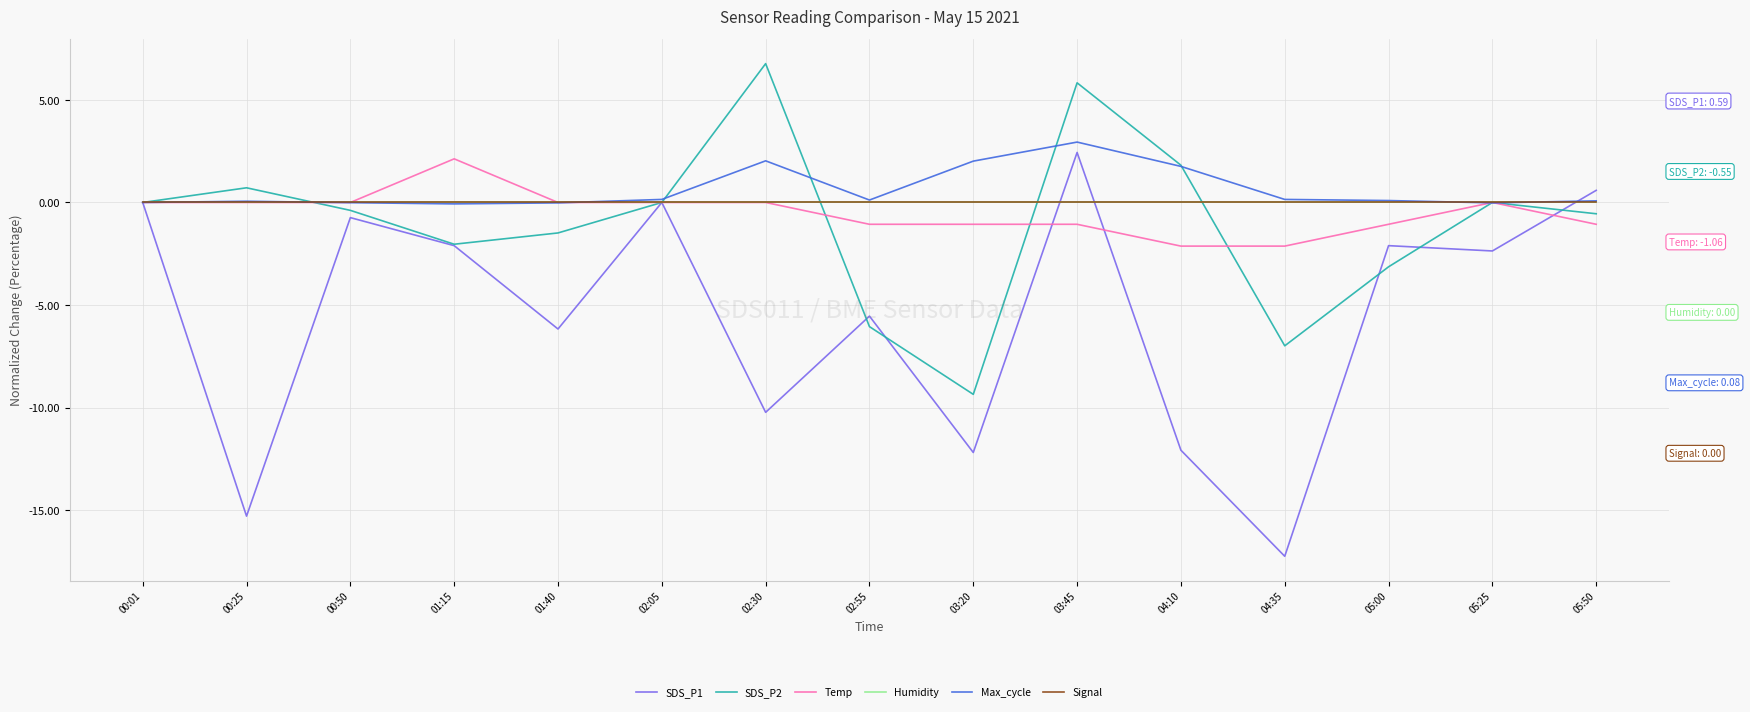

Does the chart have visible grid lines?

Yes